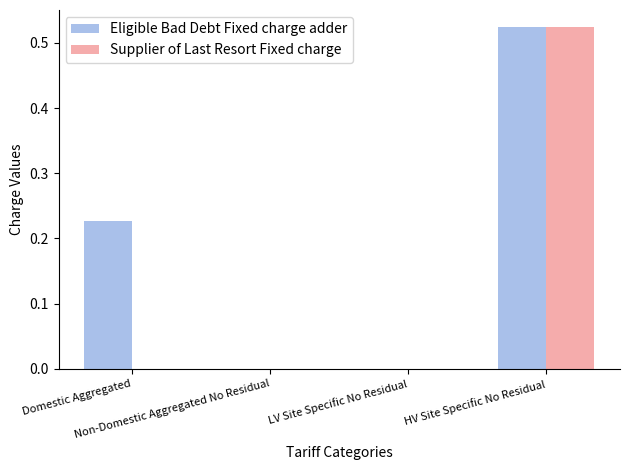

At how many categories does at least one series exceed 0?

2